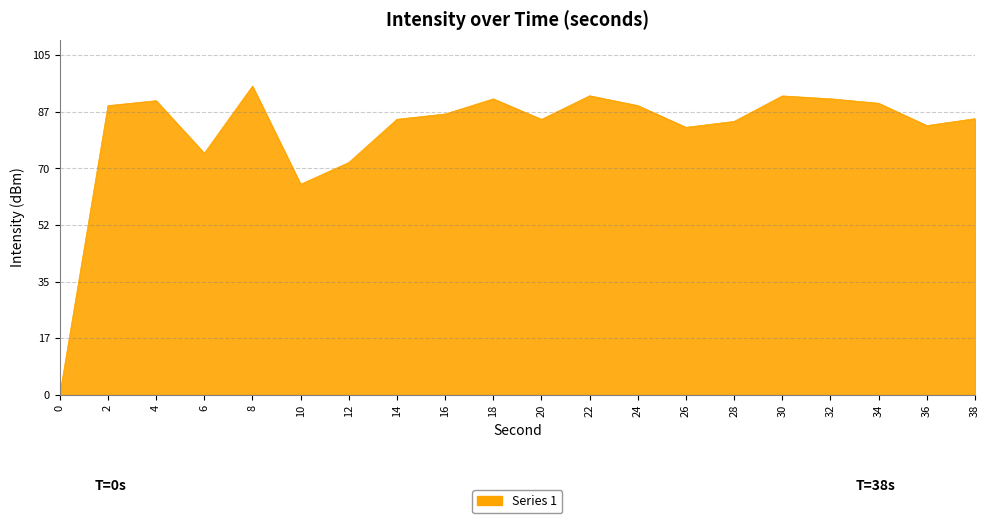

What is the average value?

81.9